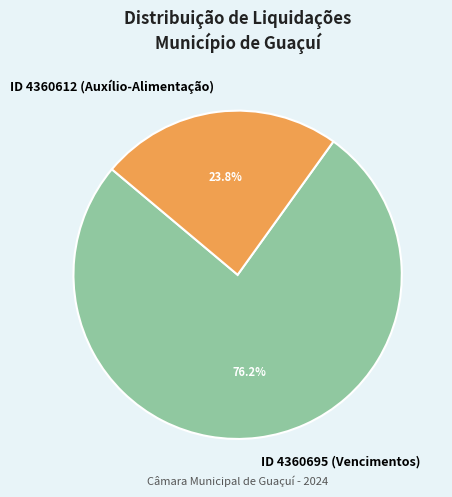

Do ID 4360695 (Vencimentos) and ID 4360612 (Auxílio-Alimentação) together represent more than half of the pie?

Yes